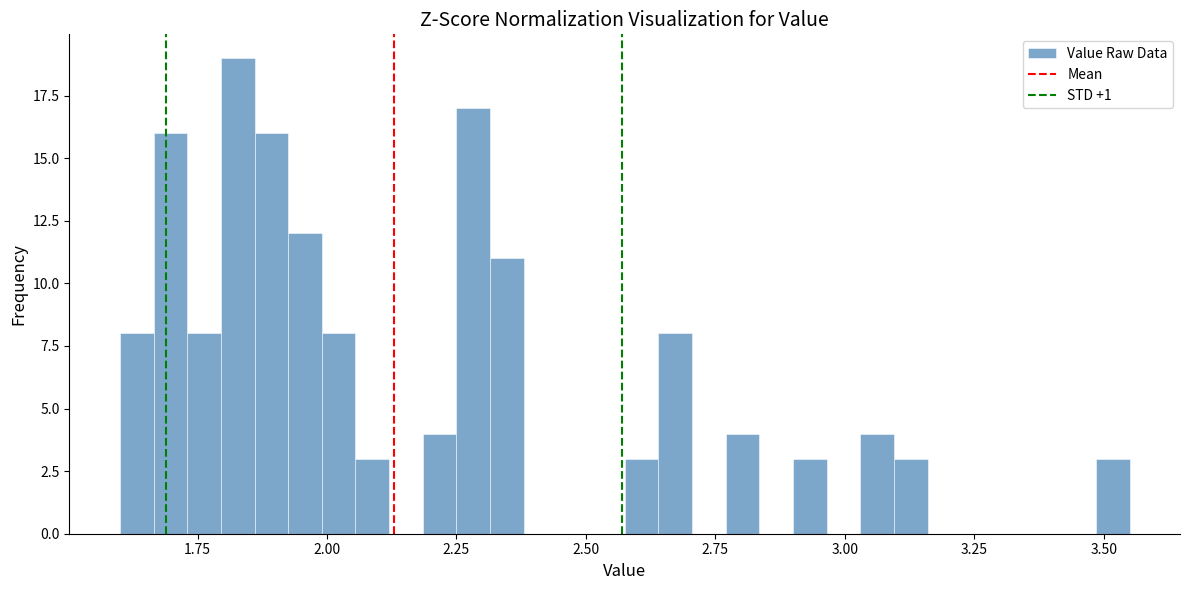

Read against the x-axis, roughly where is the centre of the tallest bar?

1.85